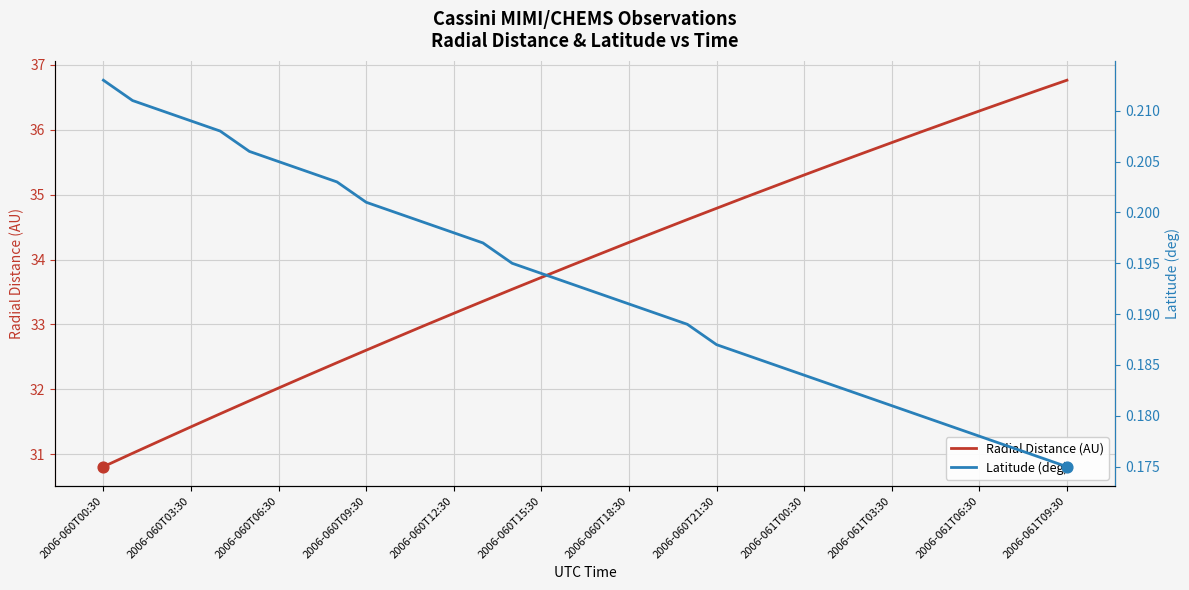

At how many categories does at least one series exceed 35?

11